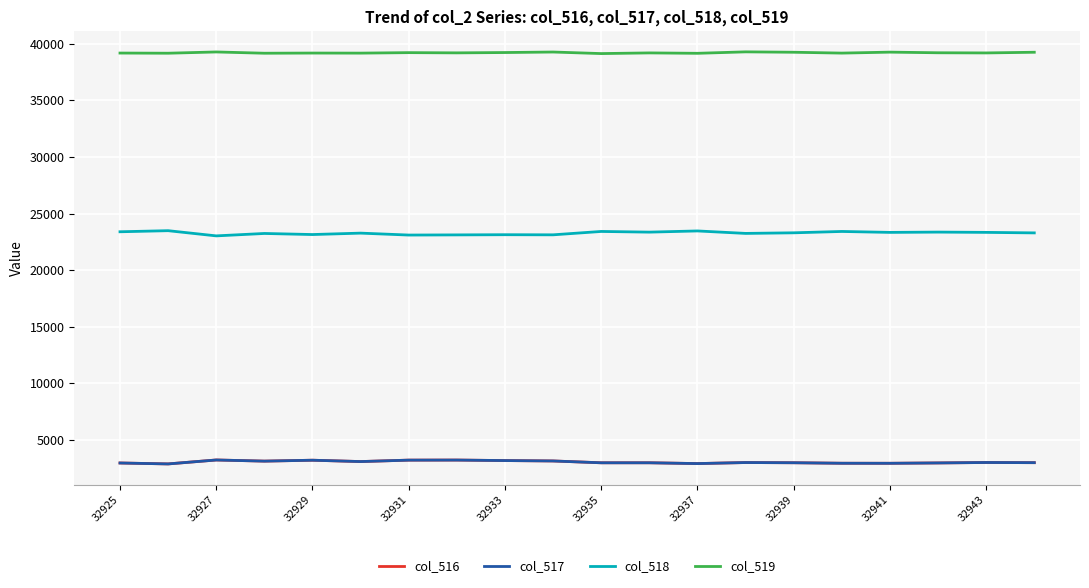

True or false: col_518 and col_519 cross at least once.

False